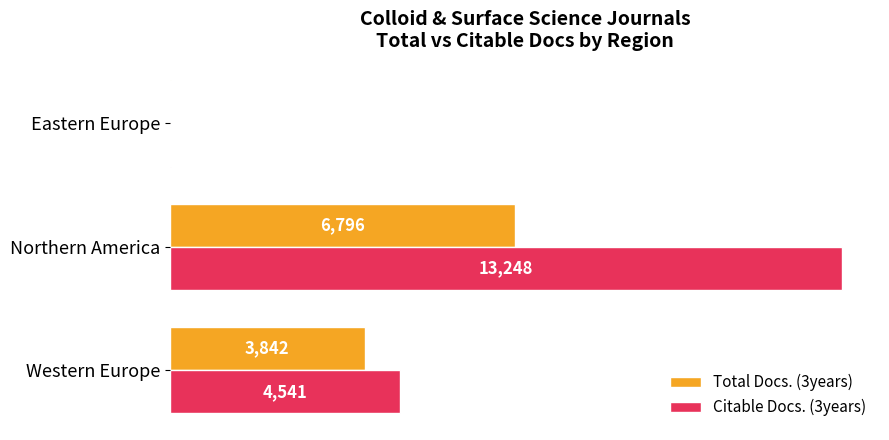

Count the number of categories in the chart.

3